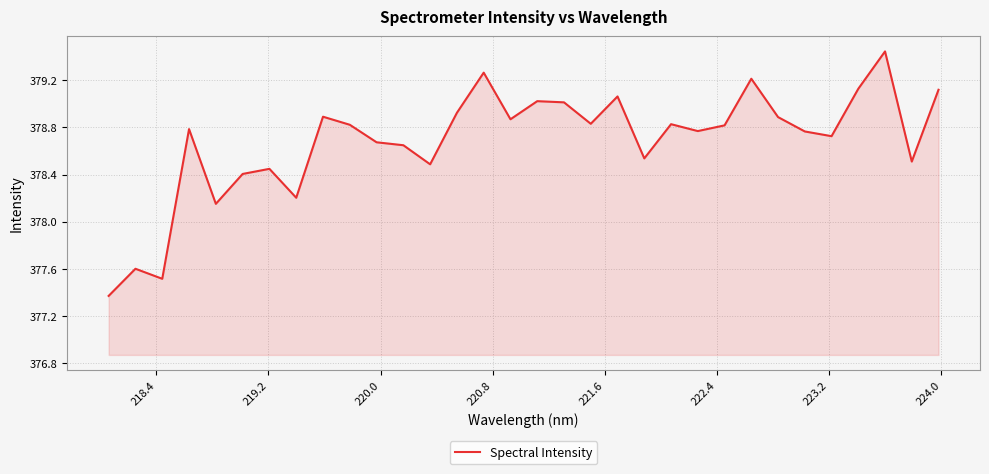

Count the number of categories in the chart.

32